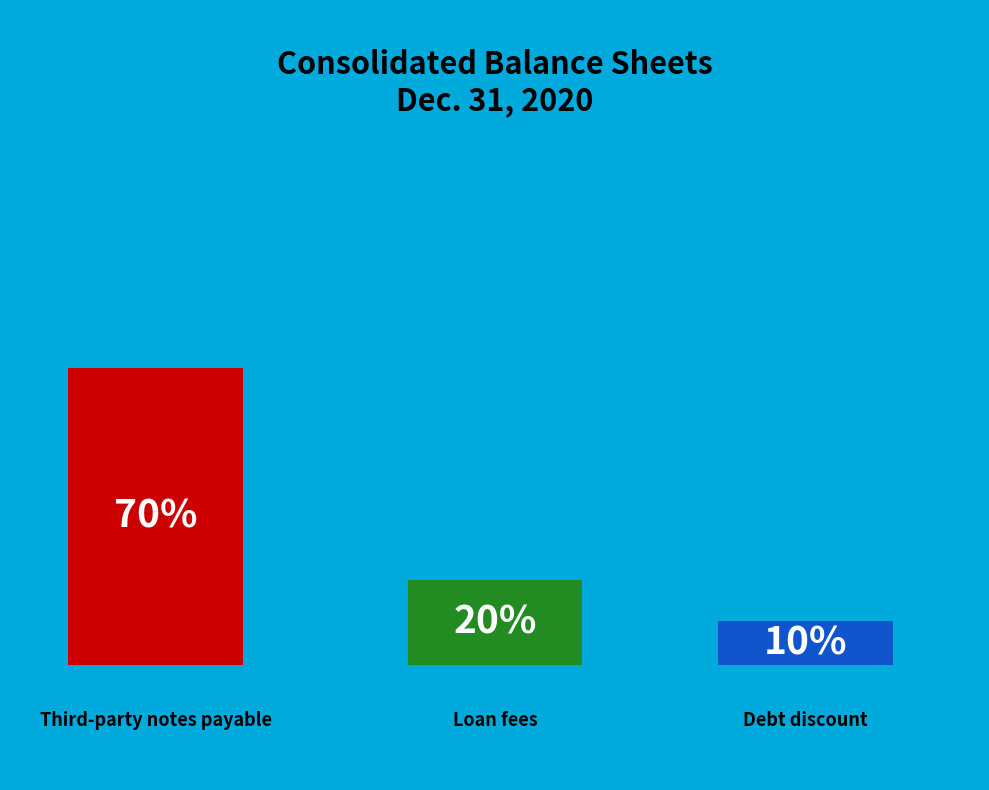

Which category has the smallest portion of the pie?

Debt discount